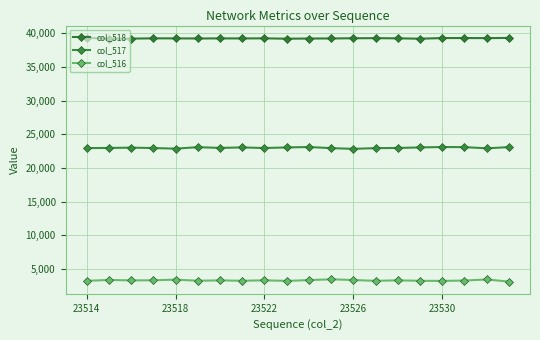

True or false: col_517 and col_518 intersect in this chart.

False